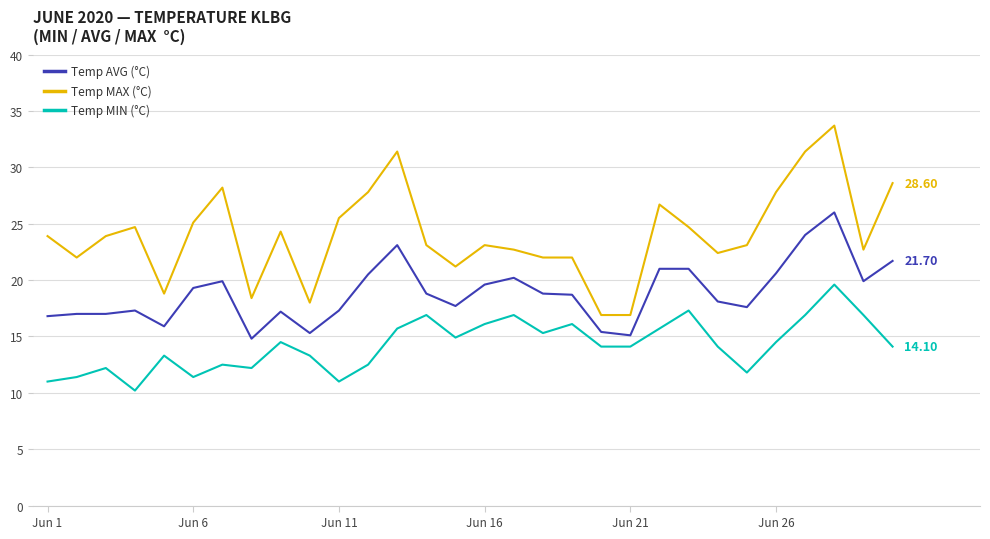

Count the number of data series in this chart.

3